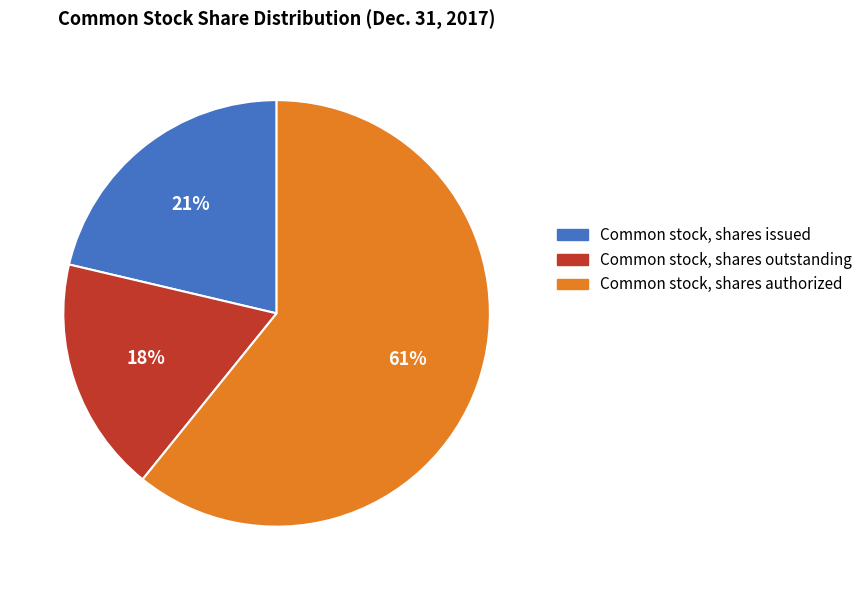

Is it true that Common stock, shares issued is 21% of the pie?

True